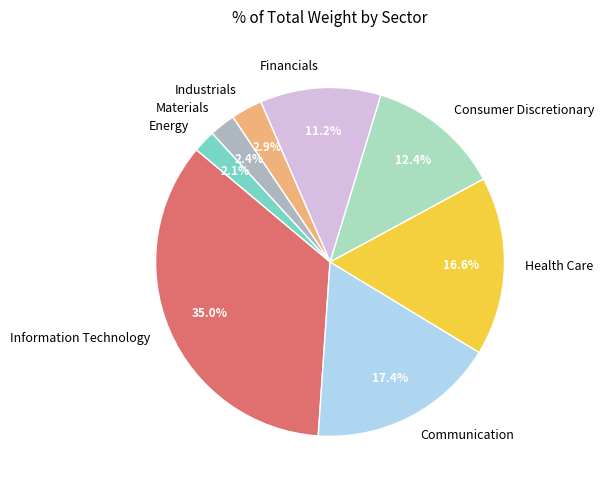

Does any single category account for the majority?

No